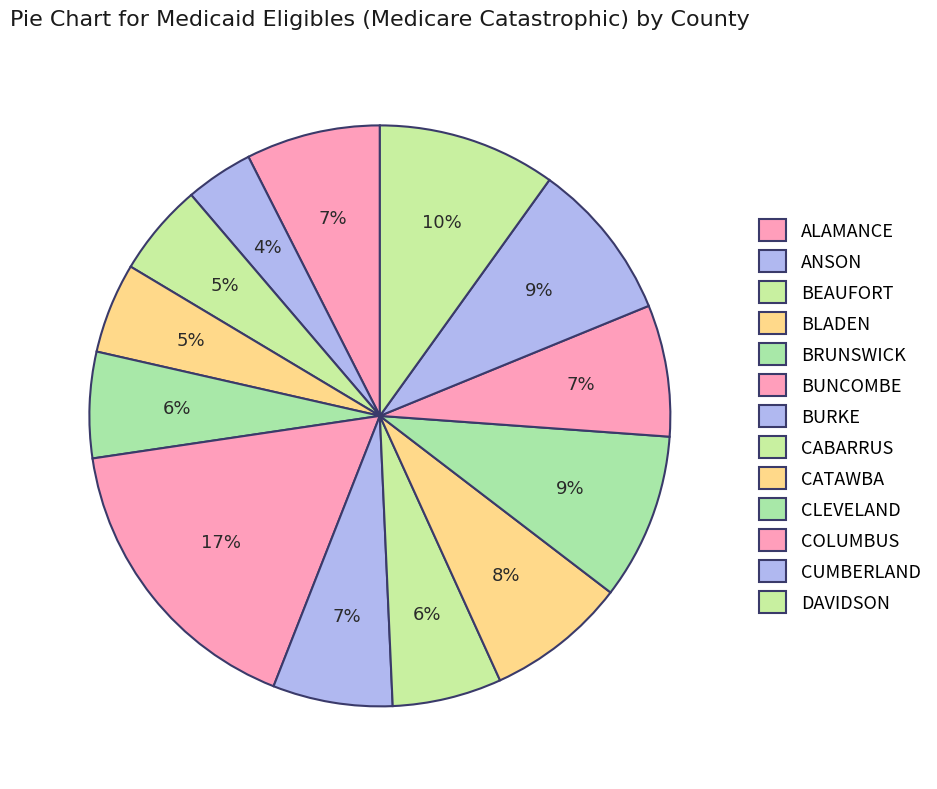

Count the number of slices in the pie.

13